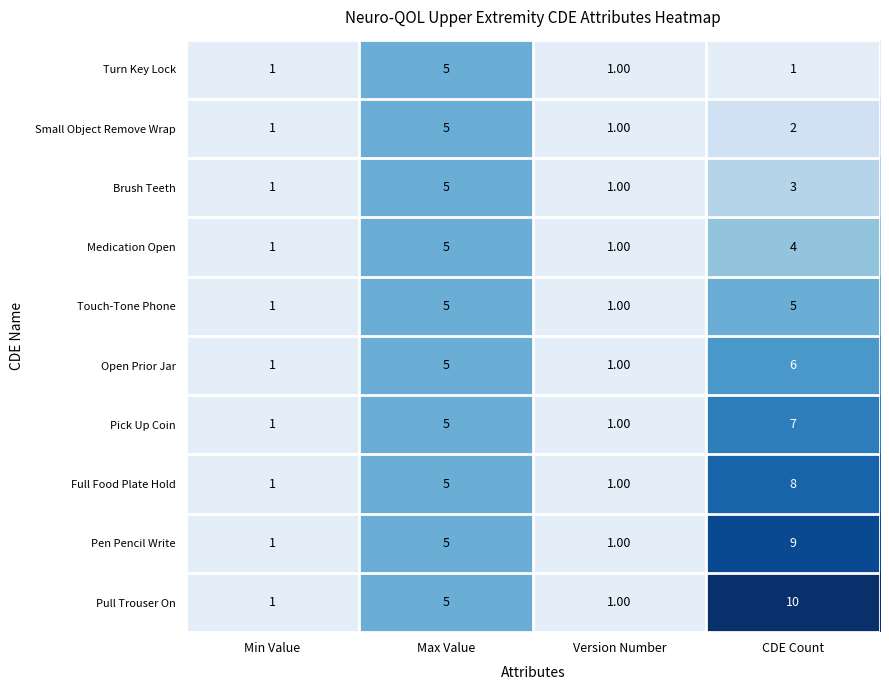

Where is Medication Open nearest to the value 3?

CDE Count